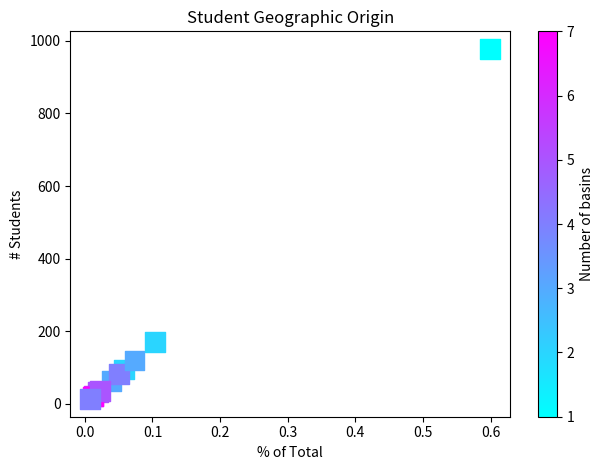

What Y value in the scatter plot is closest to 495?

170